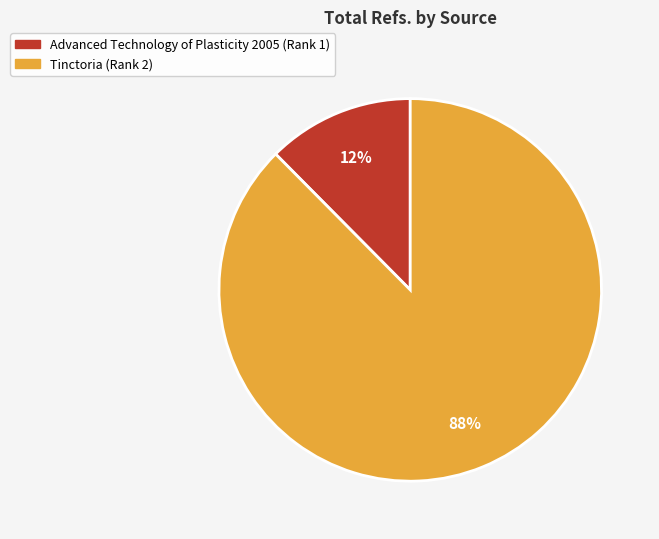

What percentage is the Tinctoria (Rank 2) slice, to the nearest percent?

88%